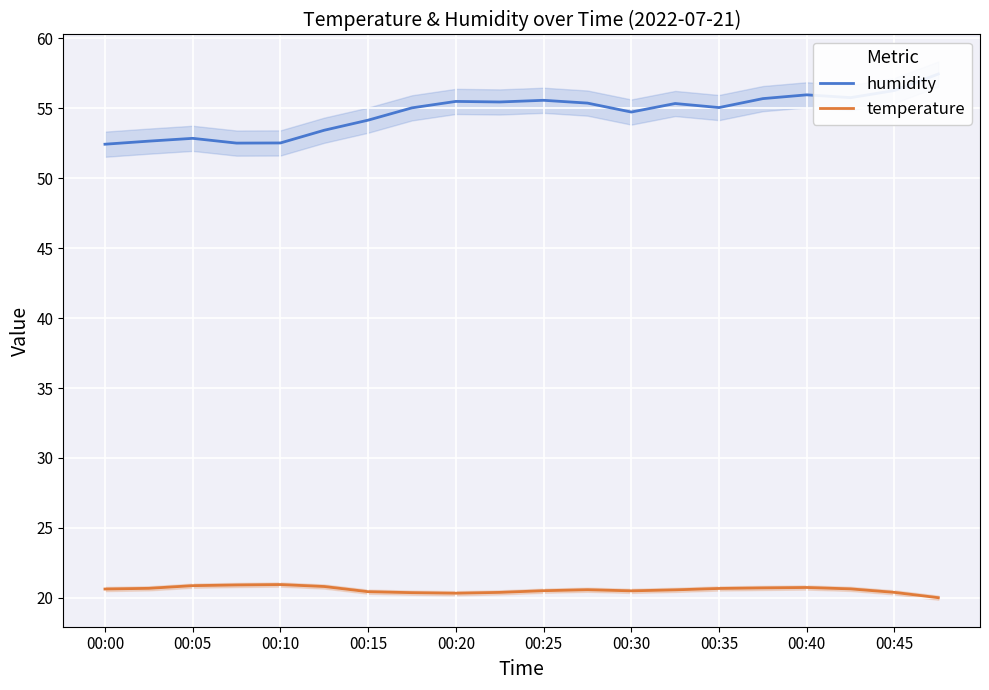

The temperature series shows 8.7 at 00:45. True or false?

False